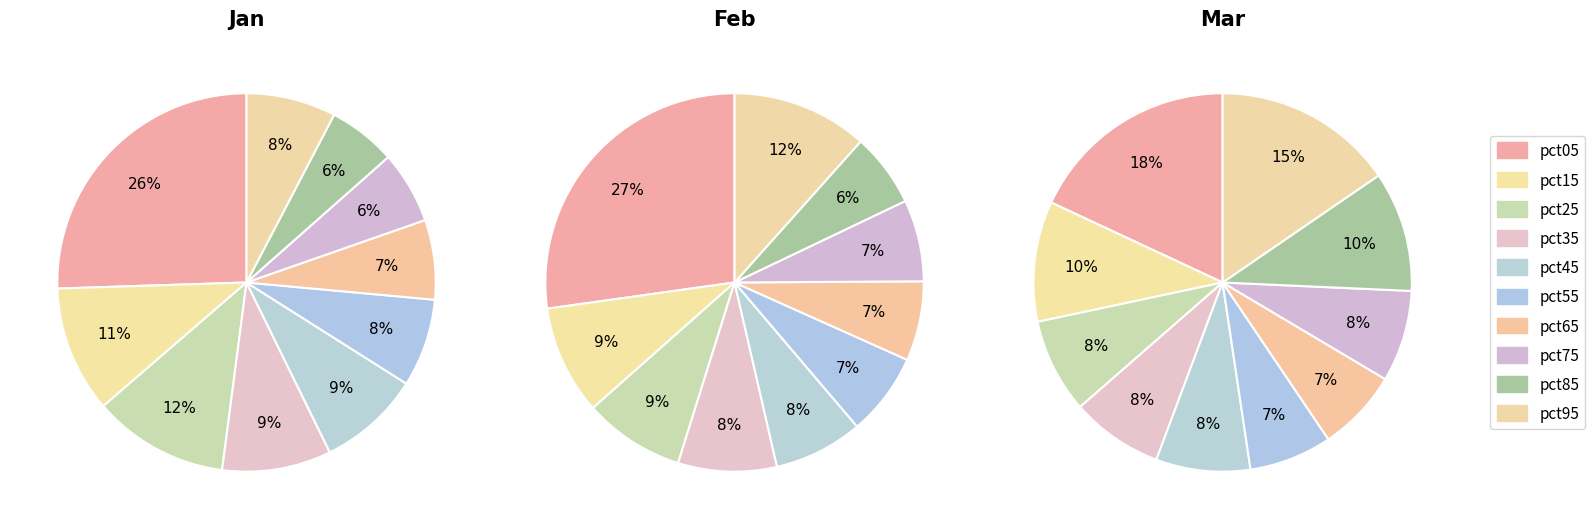

What percentage is the pct35 slice, to the nearest percent?

9%